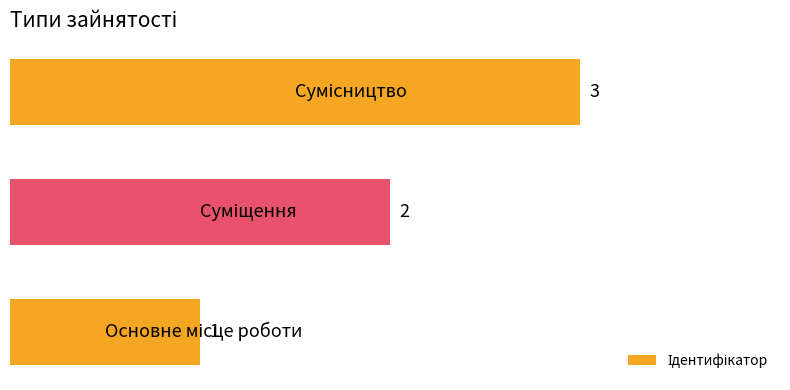

What is the sum of all values?

6